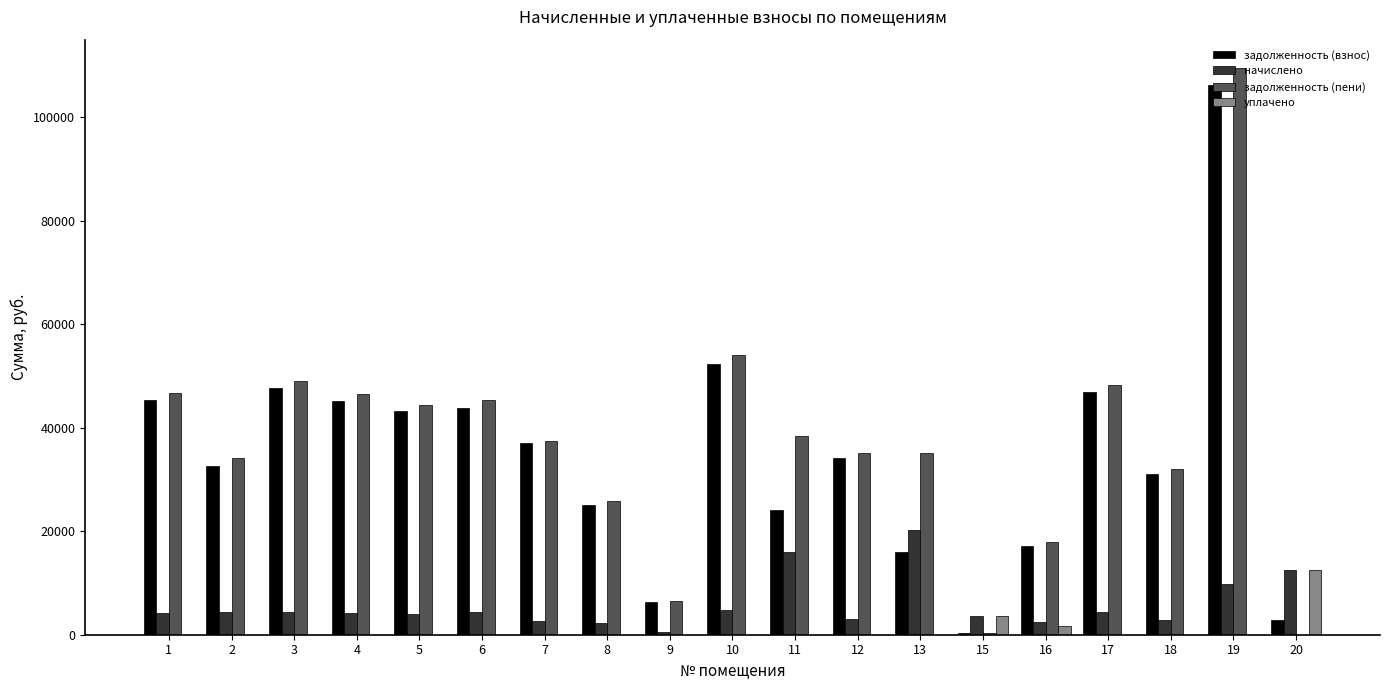

Between 4 and 16, which series saw the biggest shift?

задолженность (пени)